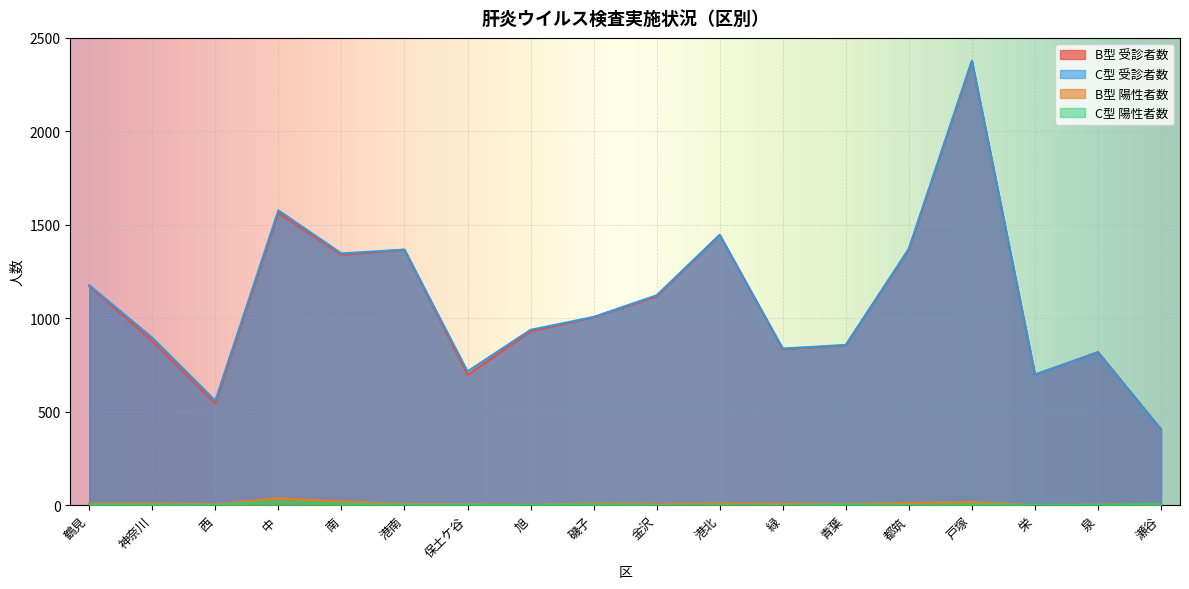

Count the number of data series in this chart.

4